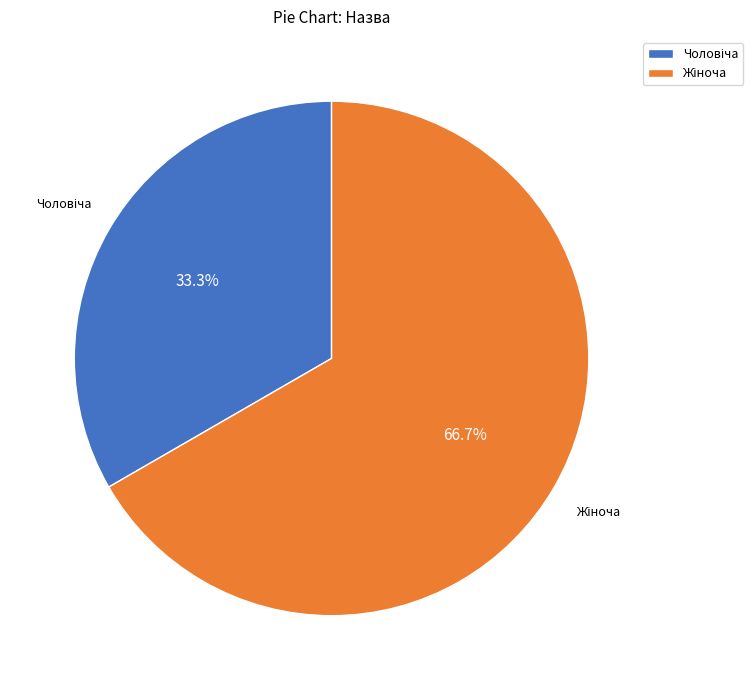

Is there any slice that represents more than half of the pie?

Yes